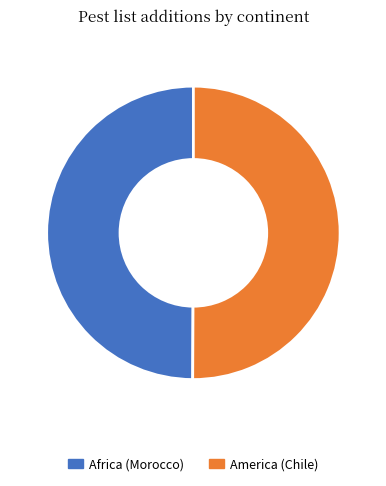

True or false: Africa (Morocco) accounts for 50% of the total.

True